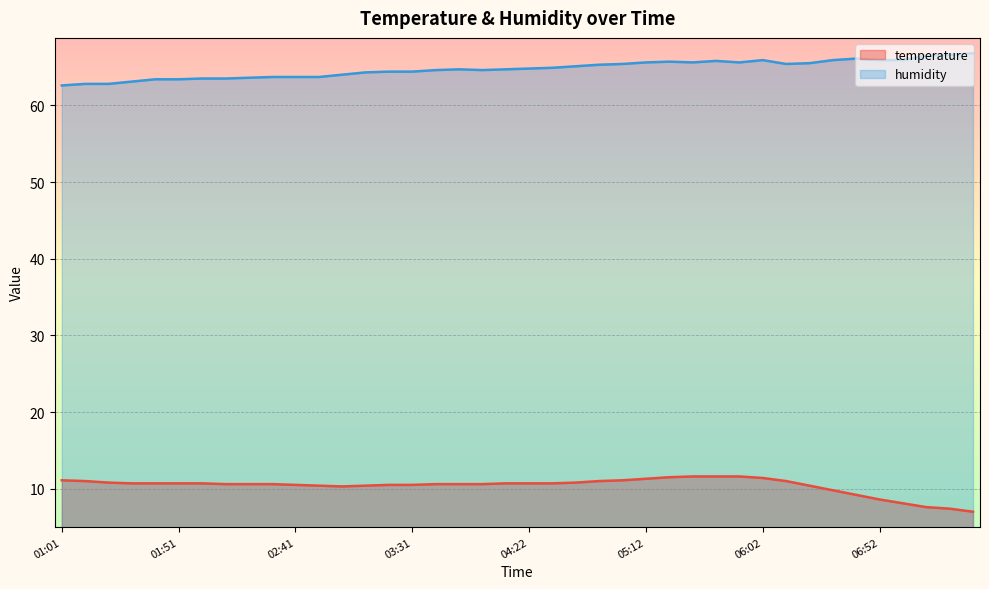

What is the difference between the maximum and minimum values in the humidity series?

4.2